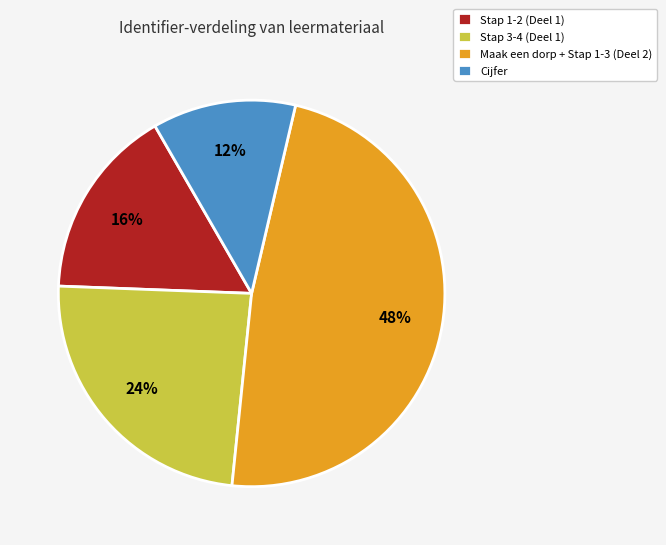

Does any single category account for the majority?

No